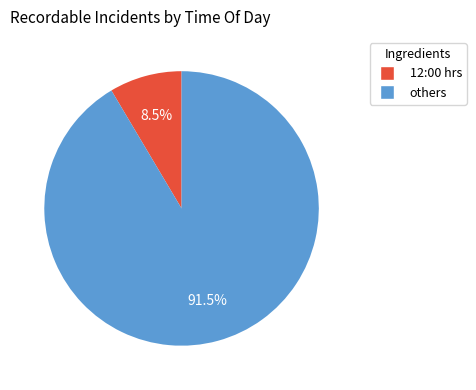

Does any single category account for the majority?

Yes